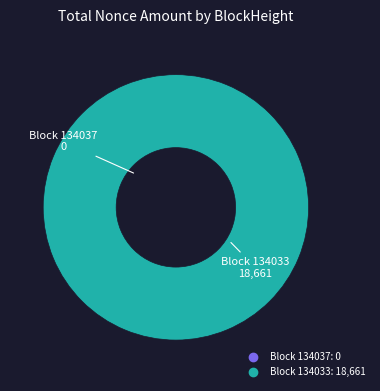

Which category has the biggest portion of the pie?

134033